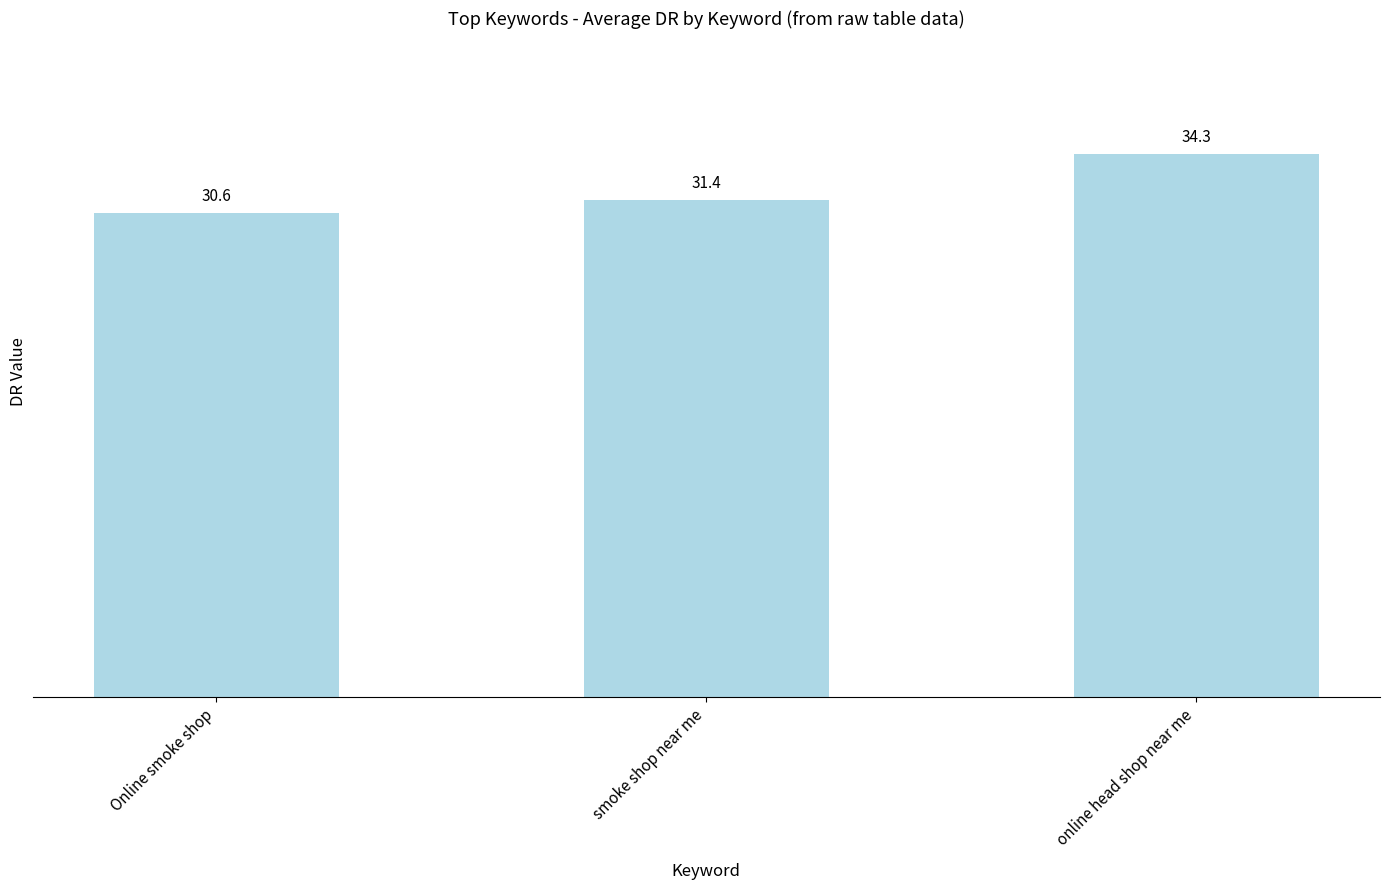

What is the difference between the maximum and minimum values?

3.7